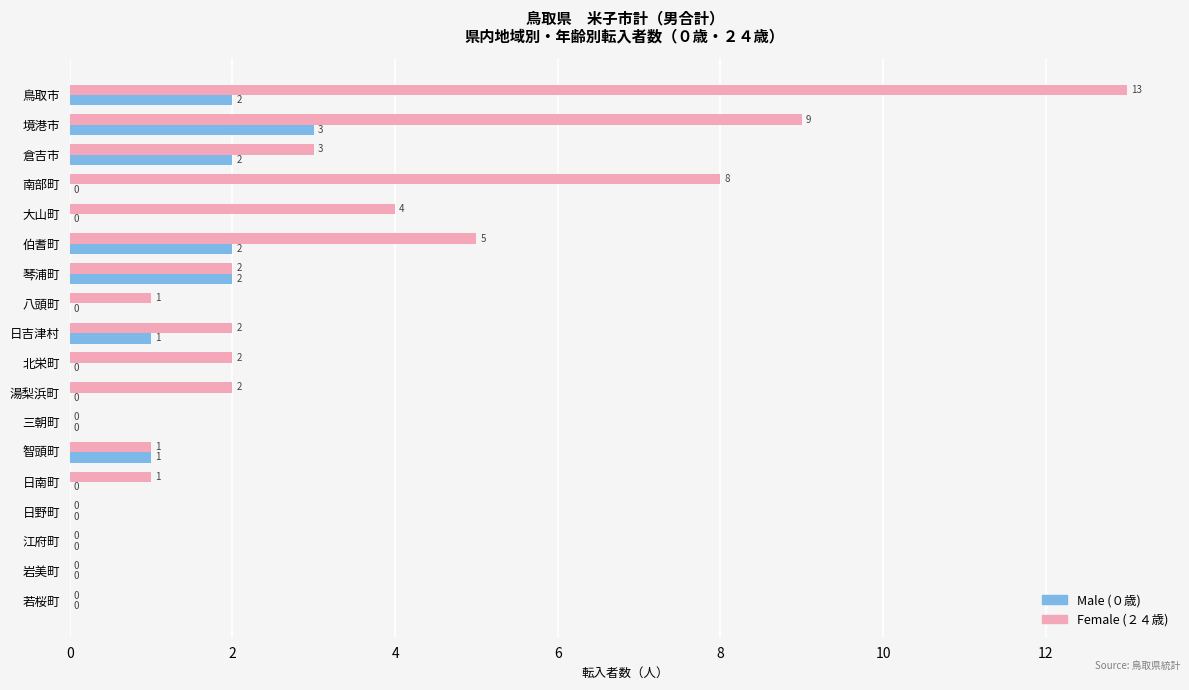

At which category is the sum across all series the highest?

鳥取市